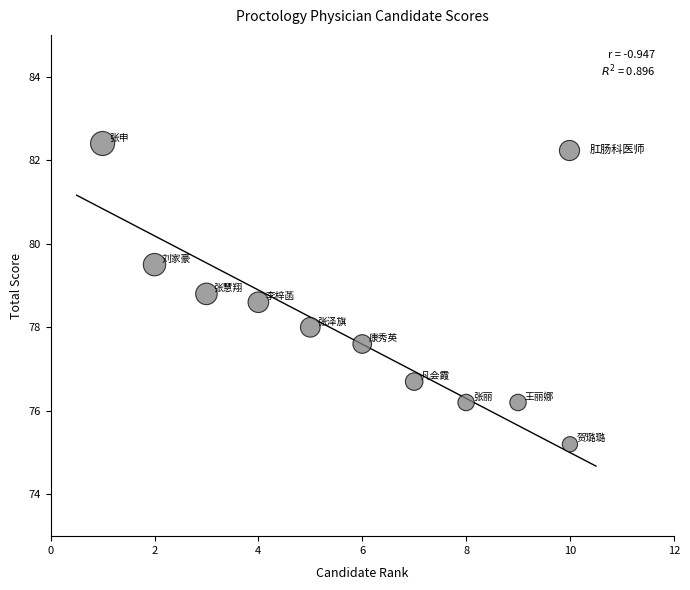

What is the average X value?

5.5